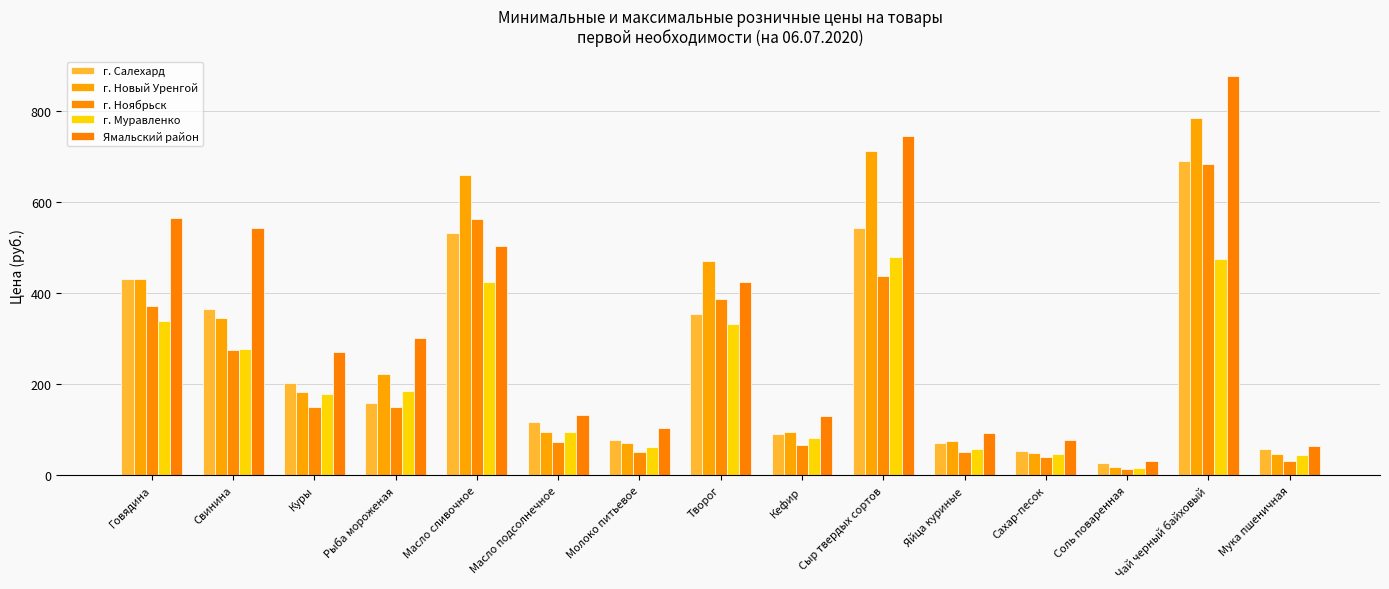

Reading right to left, list all the values displayed in this chart.

г. Салехард: Мука пшеничная=57.1	Чай черный байховый=690.6	Соль поваренная=27.6	Сахар-песок=53.2	Яйца куриные=71.9	Сыр твердых сортов=543.3	Кефир=91.2	Творог=354.8	Молоко питьевое=78.3	Масло подсолнечное=116.7	Масло сливочное=532.9	Рыба мороженая=158.9	Куры=203.5	Свинина=366.2	Говядина=431.4
г. Новый Уренгой: Мука пшеничная=47.6	Чай черный байховый=784.0	Соль поваренная=18.8	Сахар-песок=49.2	Яйца куриные=76.7	Сыр твердых сортов=712.6	Кефир=95.2	Творог=470.4	Молоко питьевое=71.6	Масло подсолнечное=95.5	Масло сливочное=660.6	Рыба мороженая=223.1	Куры=182.3	Свинина=345.8	Говядина=430.8
г. Ноябрьск: Мука пшеничная=32.4	Чай черный байховый=684.0	Соль поваренная=15.0	Сахар-песок=40.6	Яйца куриные=50.6	Сыр твердых сортов=437.2	Кефир=67.9	Творог=388.2	Молоко питьевое=52.5	Масло подсолнечное=72.8	Масло сливочное=562.0	Рыба мороженая=151.3	Куры=150.5	Свинина=274.9	Говядина=372.4
г. Муравленко: Мука пшеничная=45.9	Чай черный байховый=476.1	Соль поваренная=17.4	Сахар-песок=46.7	Яйца куриные=59.2	Сыр твердых сортов=479.1	Кефир=82.1	Творог=332.8	Молоко питьевое=62.3	Масло подсолнечное=95.0	Масло сливочное=425.0	Рыба мороженая=186.0	Куры=178.2	Свинина=278.3	Говядина=339.5
Ямальский район: Мука пшеничная=65.0	Чай черный байховый=876.4	Соль поваренная=31.7	Сахар-песок=77.5	Яйца куриные=93.6	Сыр твердых сортов=745.5	Кефир=131.2	Творог=423.8	Молоко питьевое=105.3	Масло подсолнечное=132.0	Масло сливочное=504.4	Рыба мороженая=302.5	Куры=271.4	Свинина=544.0	Говядина=565.0